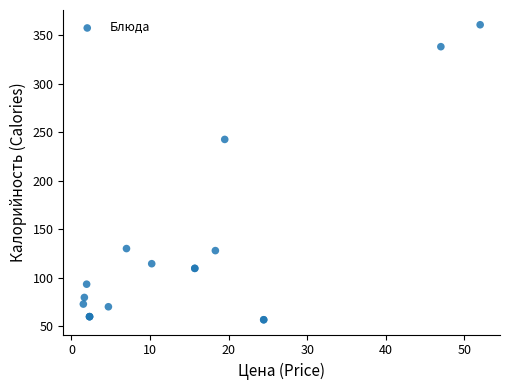

What Y value in the scatter plot is closest to 208?

242.8